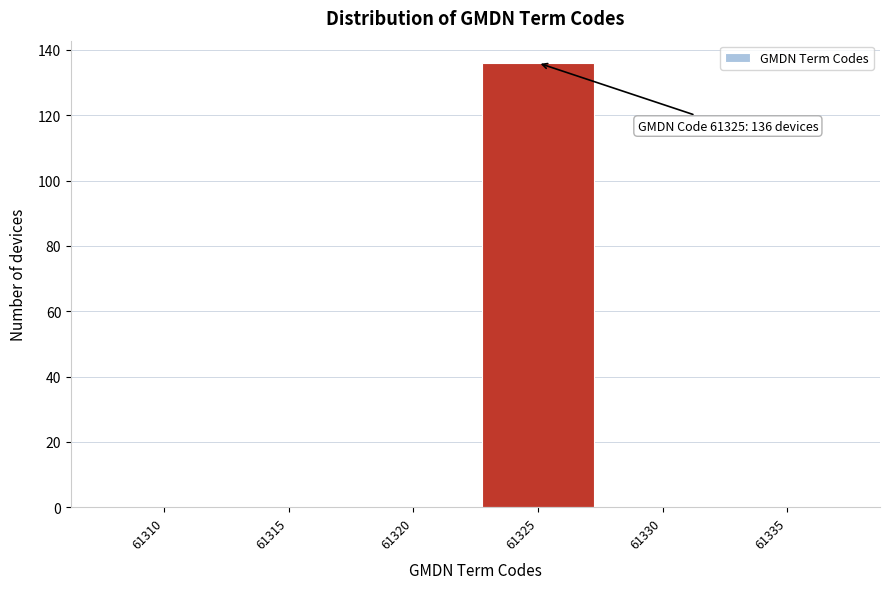

Reading right to left, extract all data points from this chart.

61335=0	61330=0	61325=136	61320=0	61315=0	61310=0